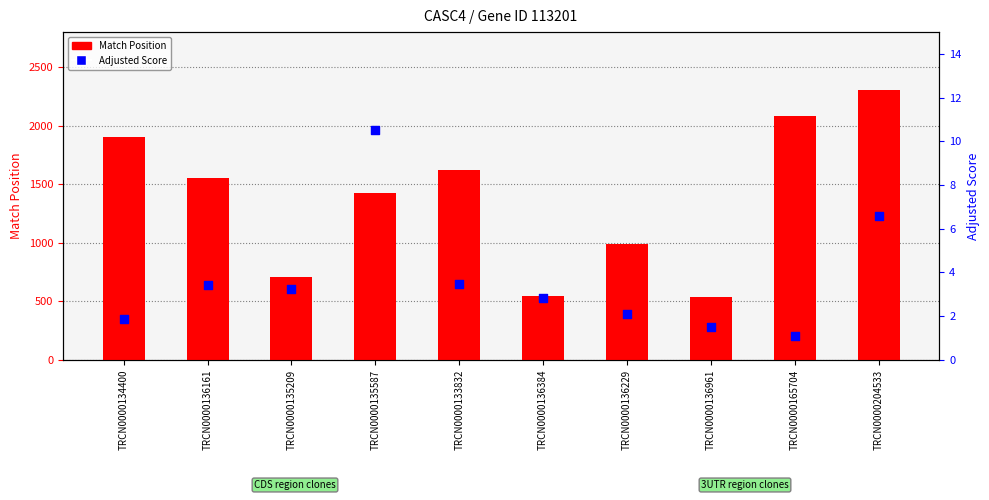

Which series has the largest total across all categories?

Match Position